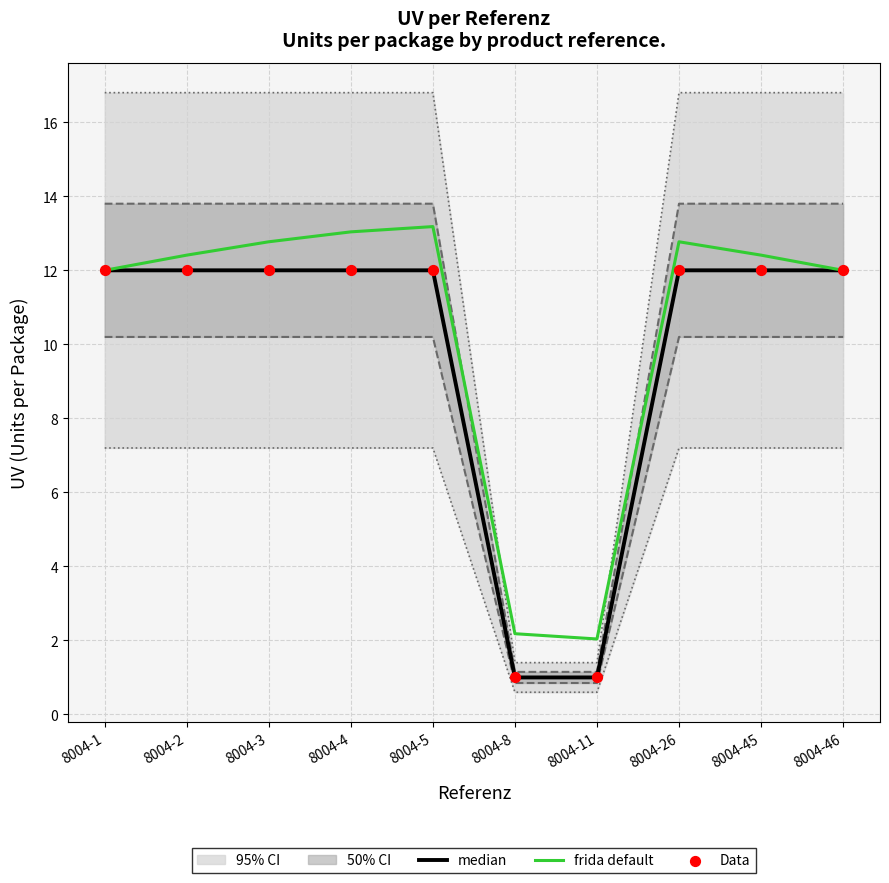

What are all the series names shown in the legend?

median, frida default, Data